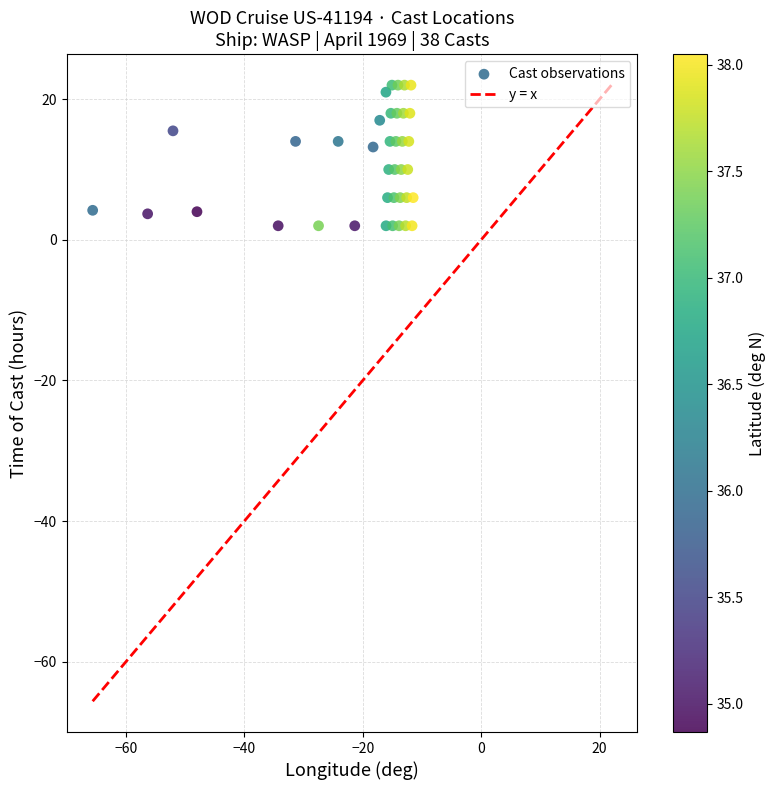

What is the range of Y values (max minus min)?

20.0